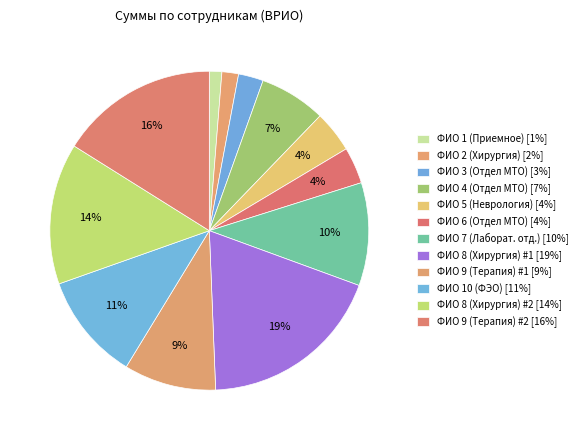

True or false: ФИО 10 (ФЭО) accounts for 11% of the total.

True